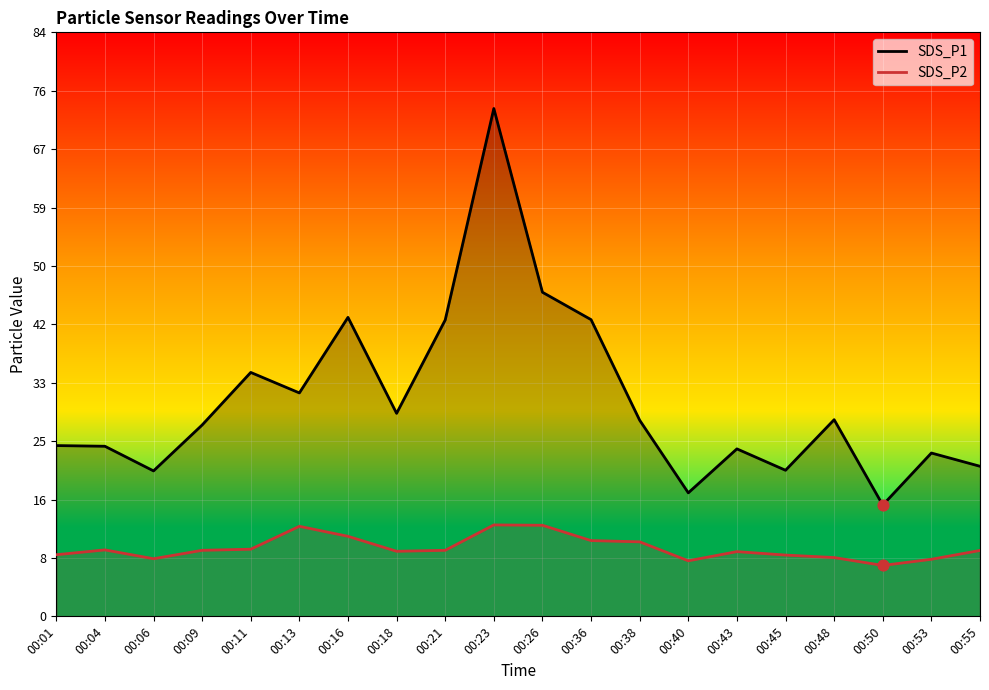

Is the value of SDS_P1 at 00:36 greater than the value of SDS_P2 at 00:16?

Yes